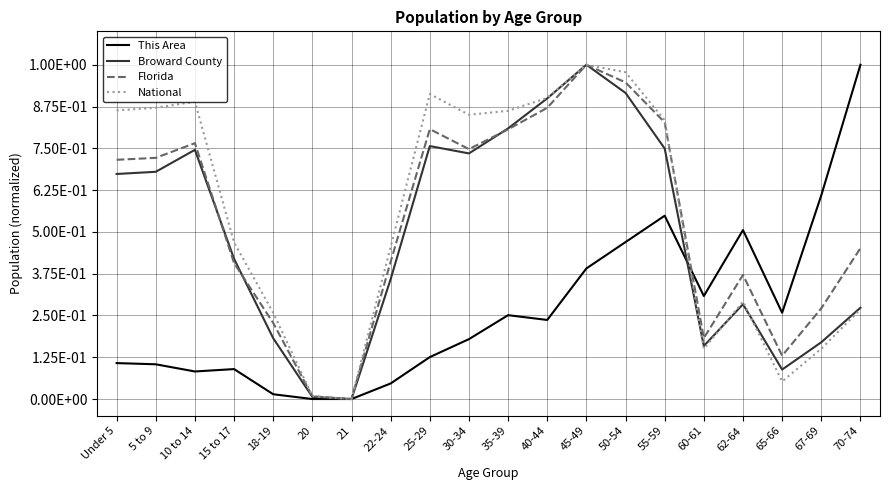

Does the chart have visible grid lines?

Yes